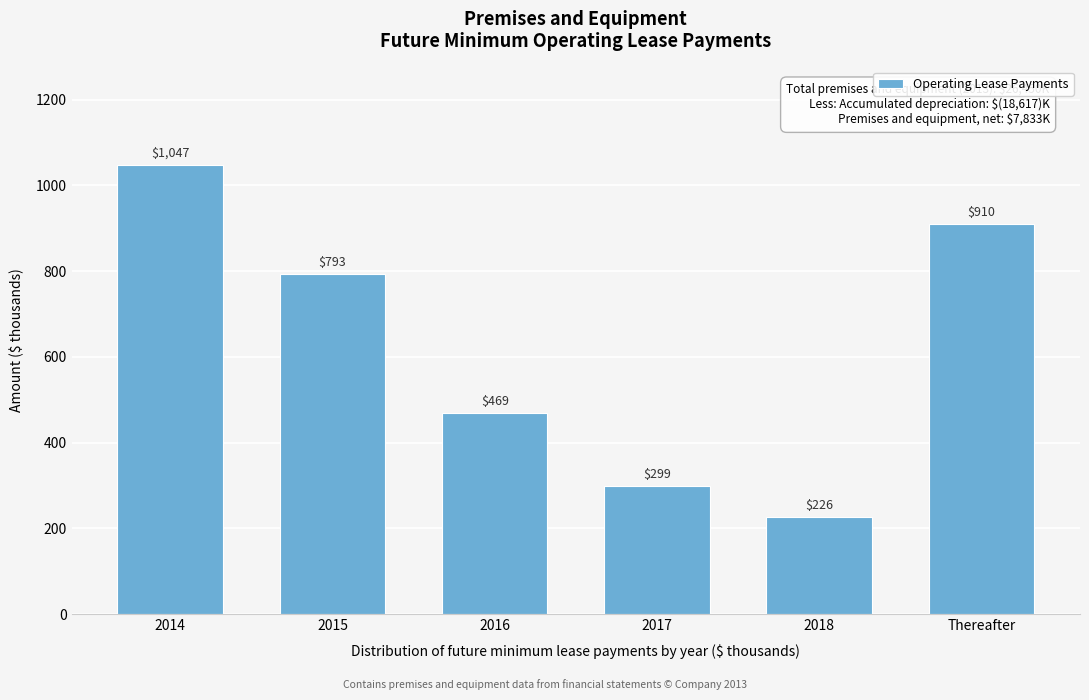

Reading right to left, extract all data points from this chart.

910	226	299	469	793	1047